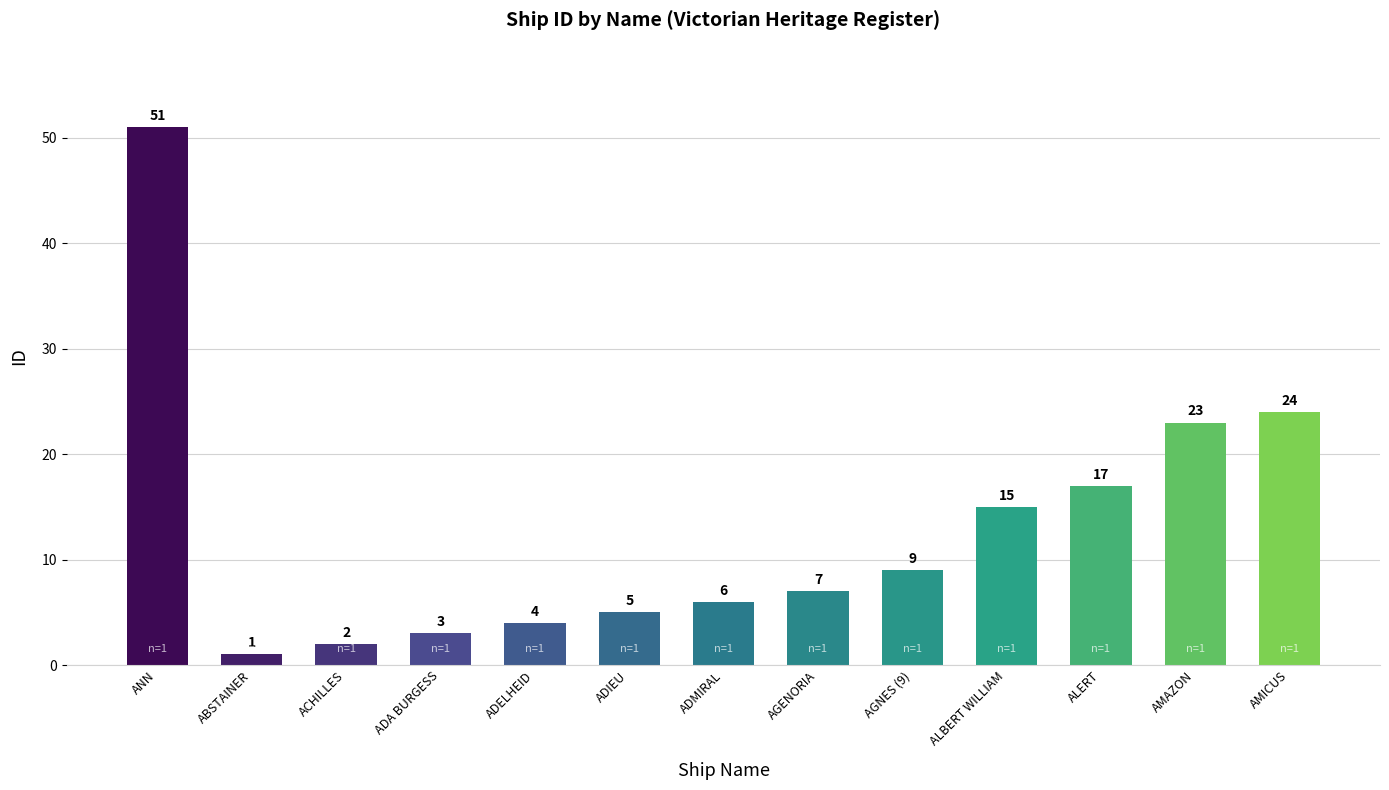

At which label is the value closest to 26?

AMICUS